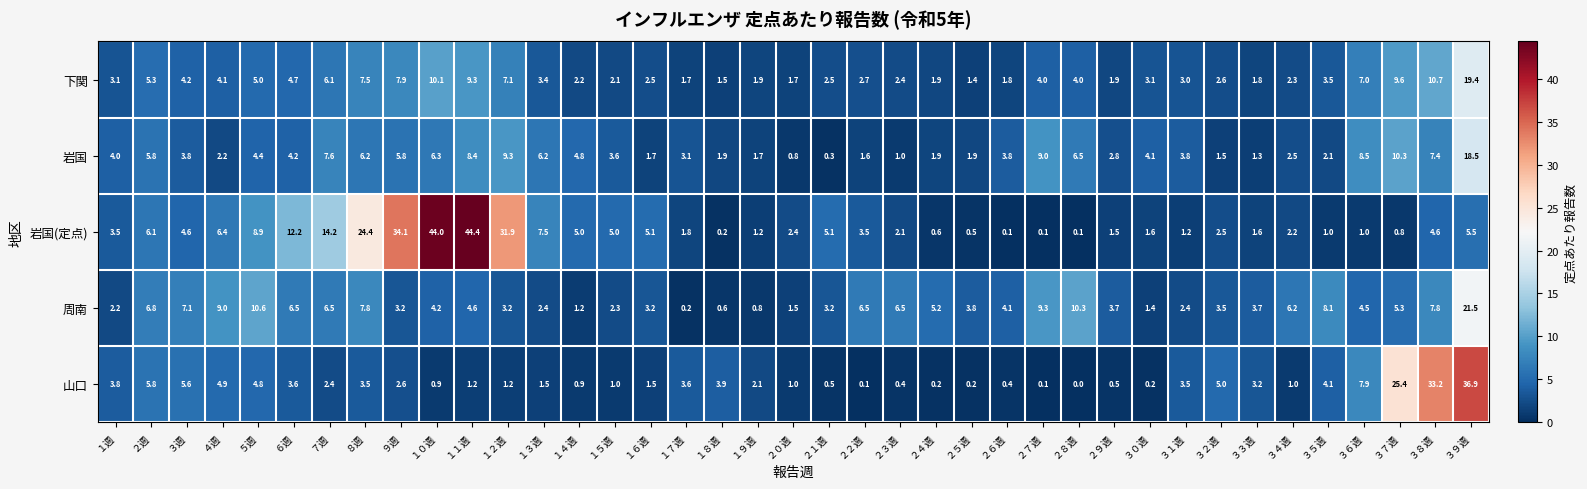

What is the maximum value shown in the chart?

44.4